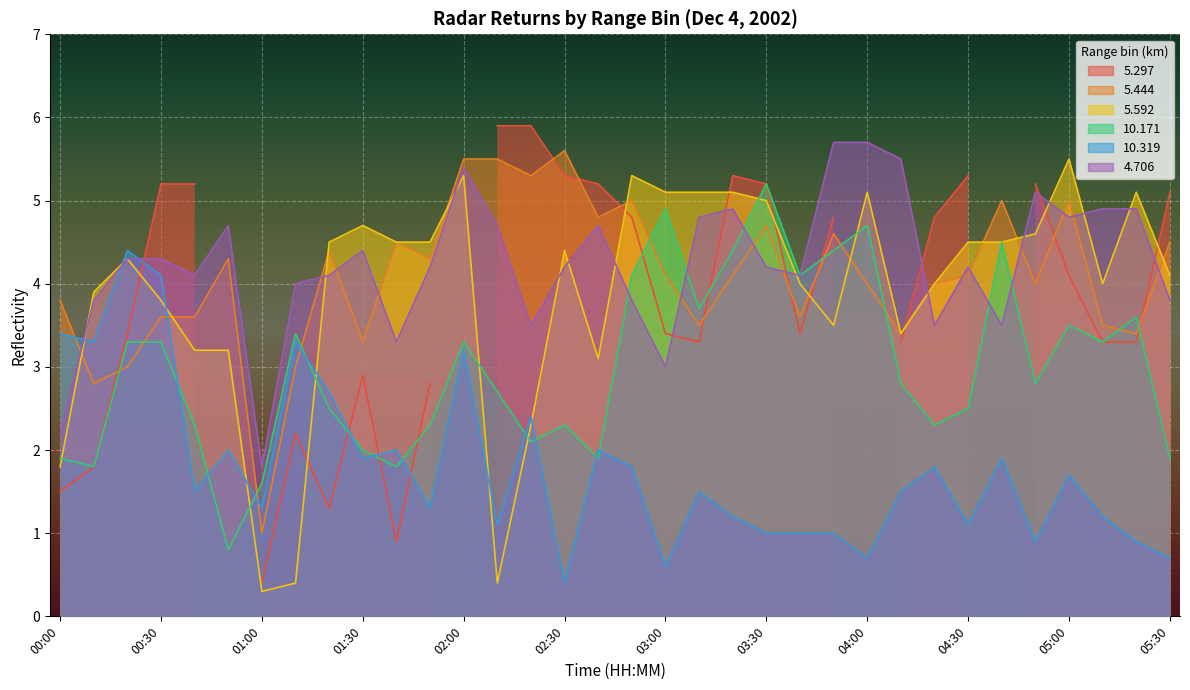

How many data points in   4.706 are less than 4?

10